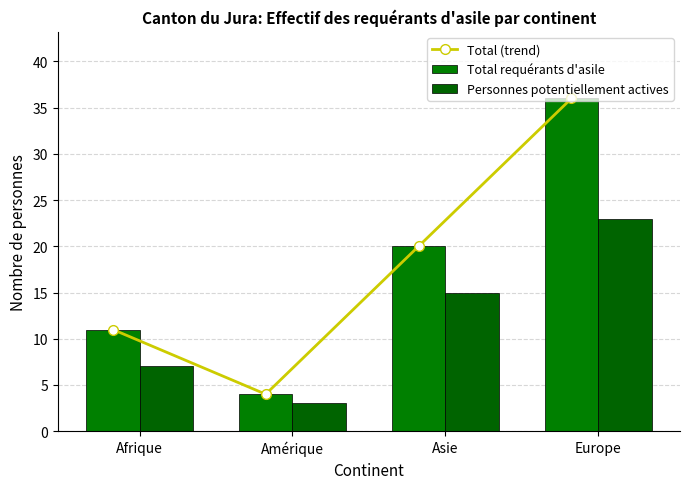

Is the value of Total (trend) at Amérique greater than the value of Total requérants d'asile at Amérique?

No